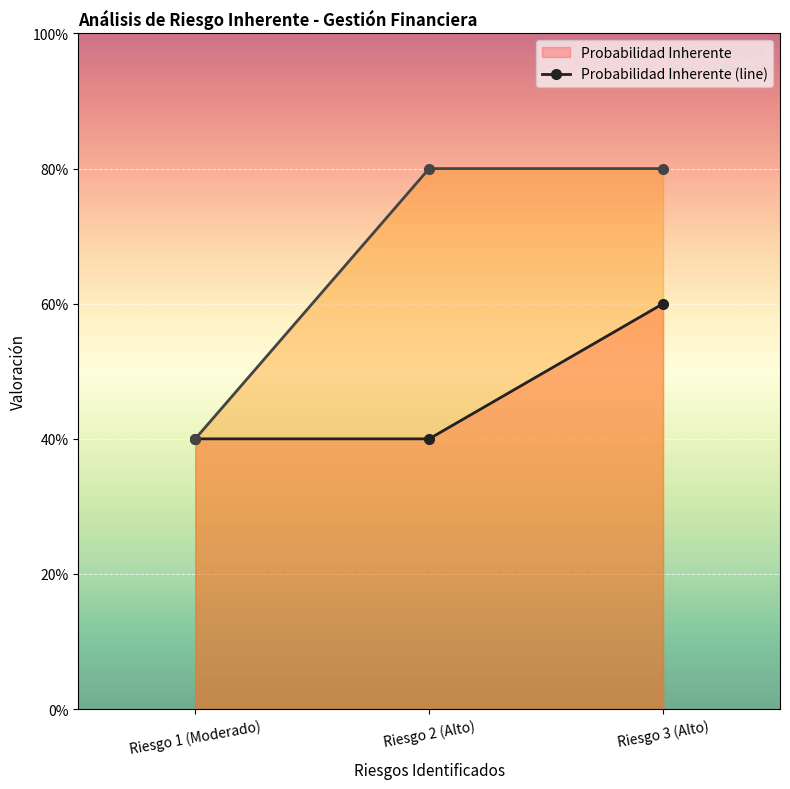

What is the label of the 3rd point from the left?

Riesgo 3 (Alto)